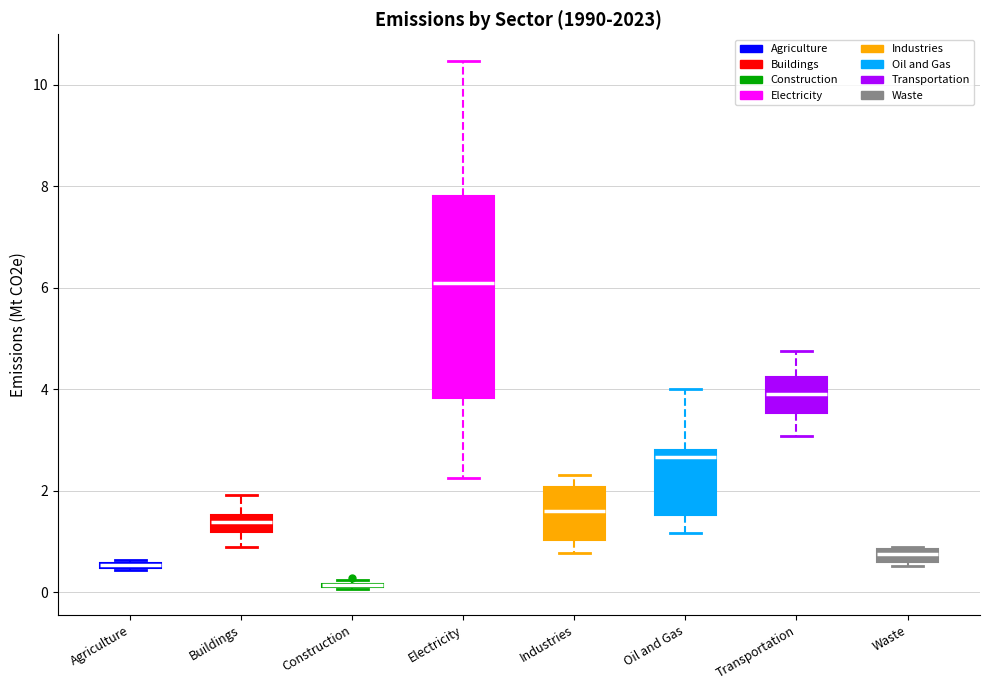

Where does the lower whisker of the box for Transportation end on the y-axis? The values are not printed on the chart, so give them approximately, as read against the axis.

3.0